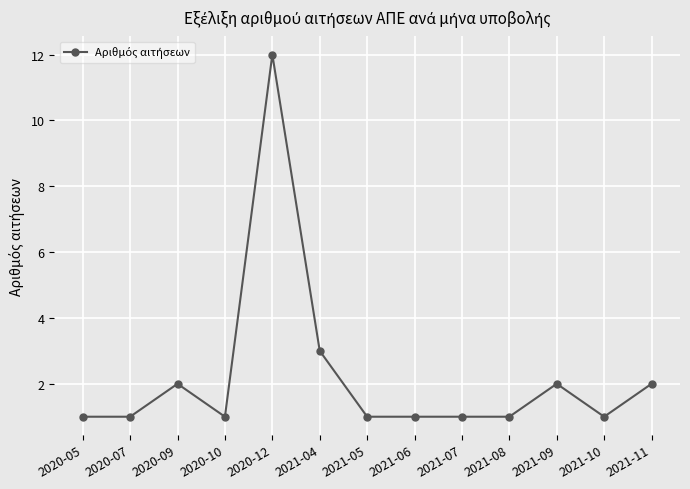

What is the smallest value displayed?

1